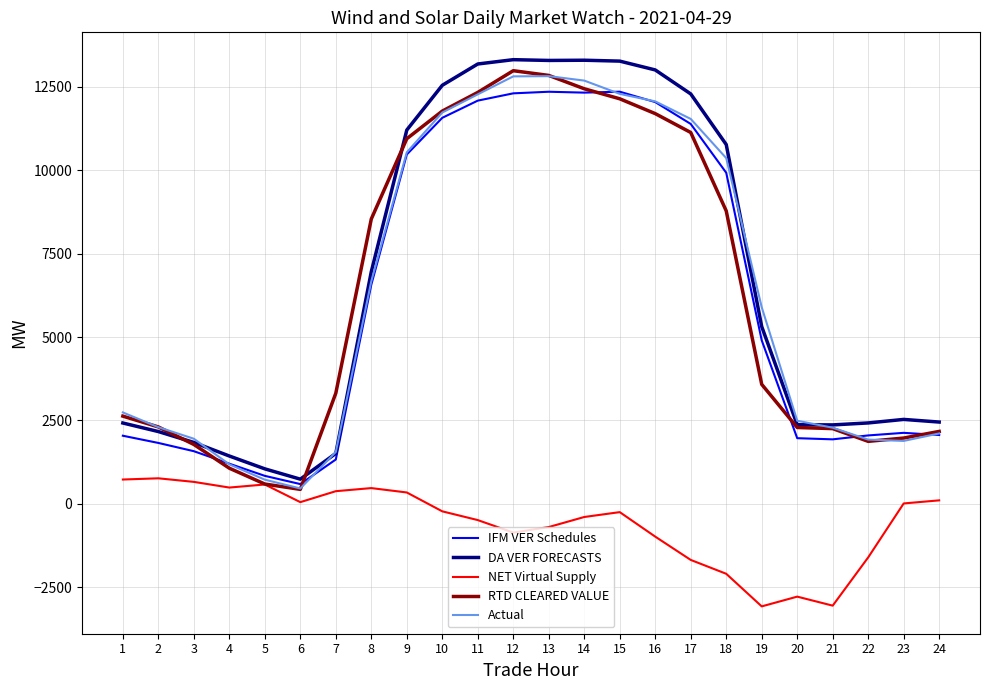

What is the total value across all series at 22?

6669.1